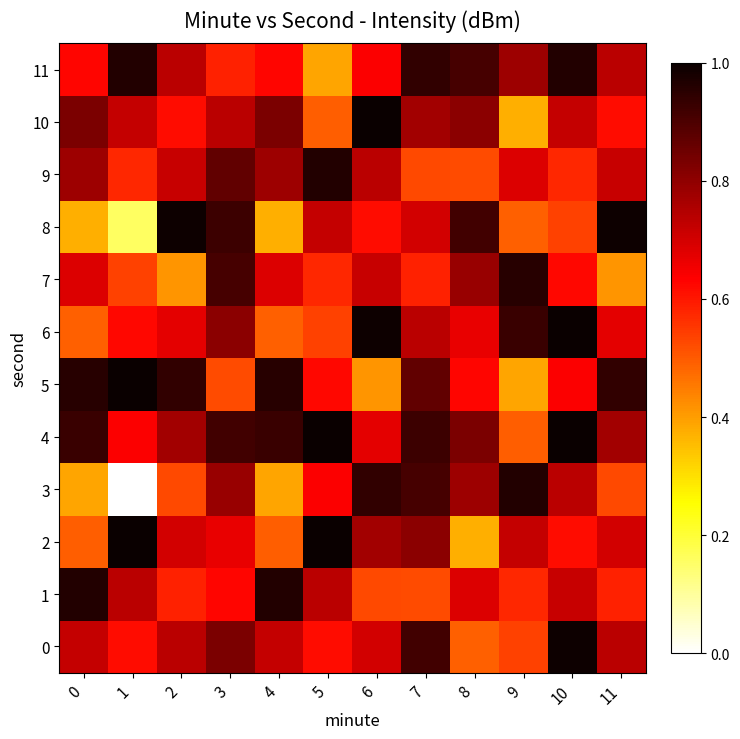

Which has a higher value, 9 or 8?

9